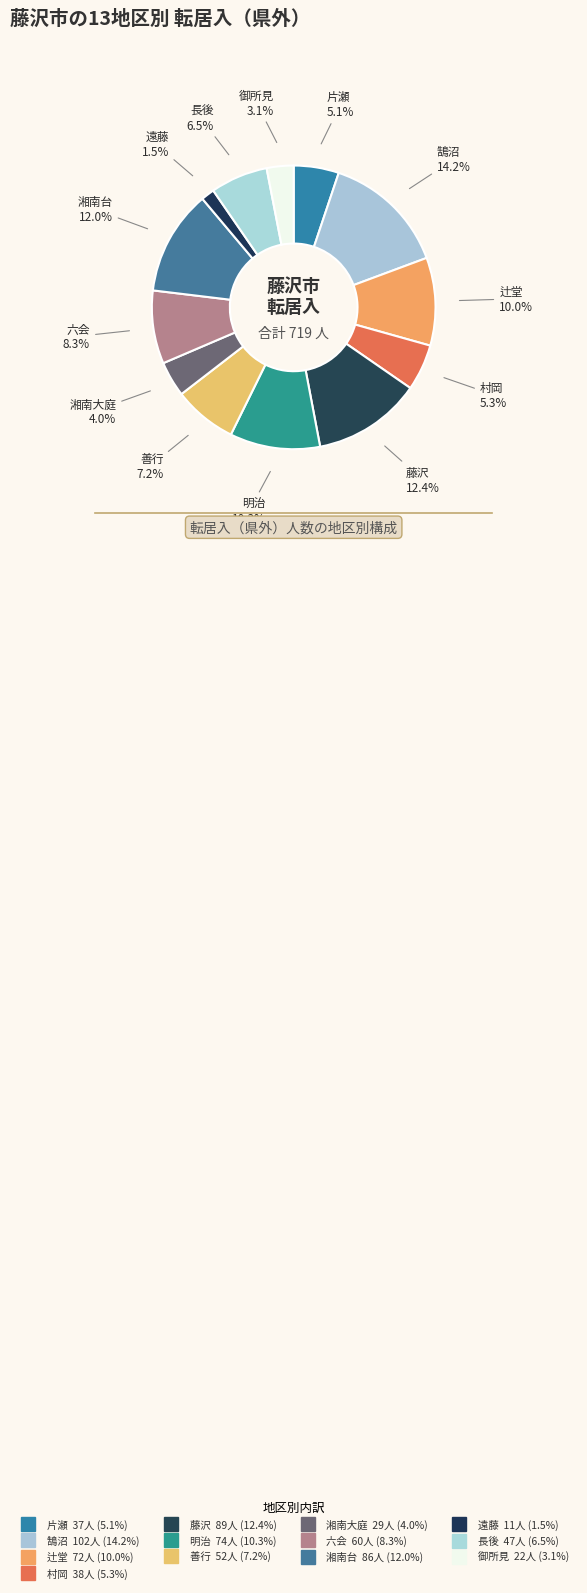

What percentage do 辻堂 and 村岡 together represent?

15.3%